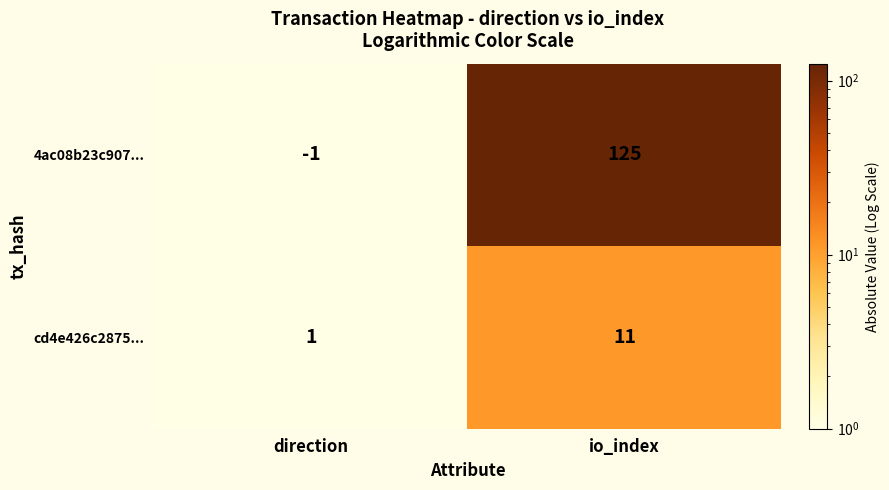

Which series has the largest total across all categories?

4ac08b23c907...